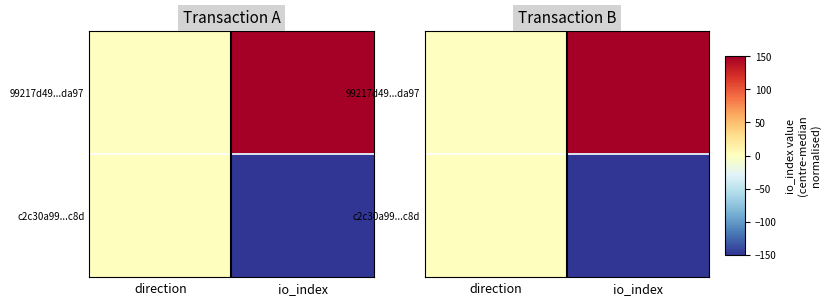

How many data points does each series have?

2